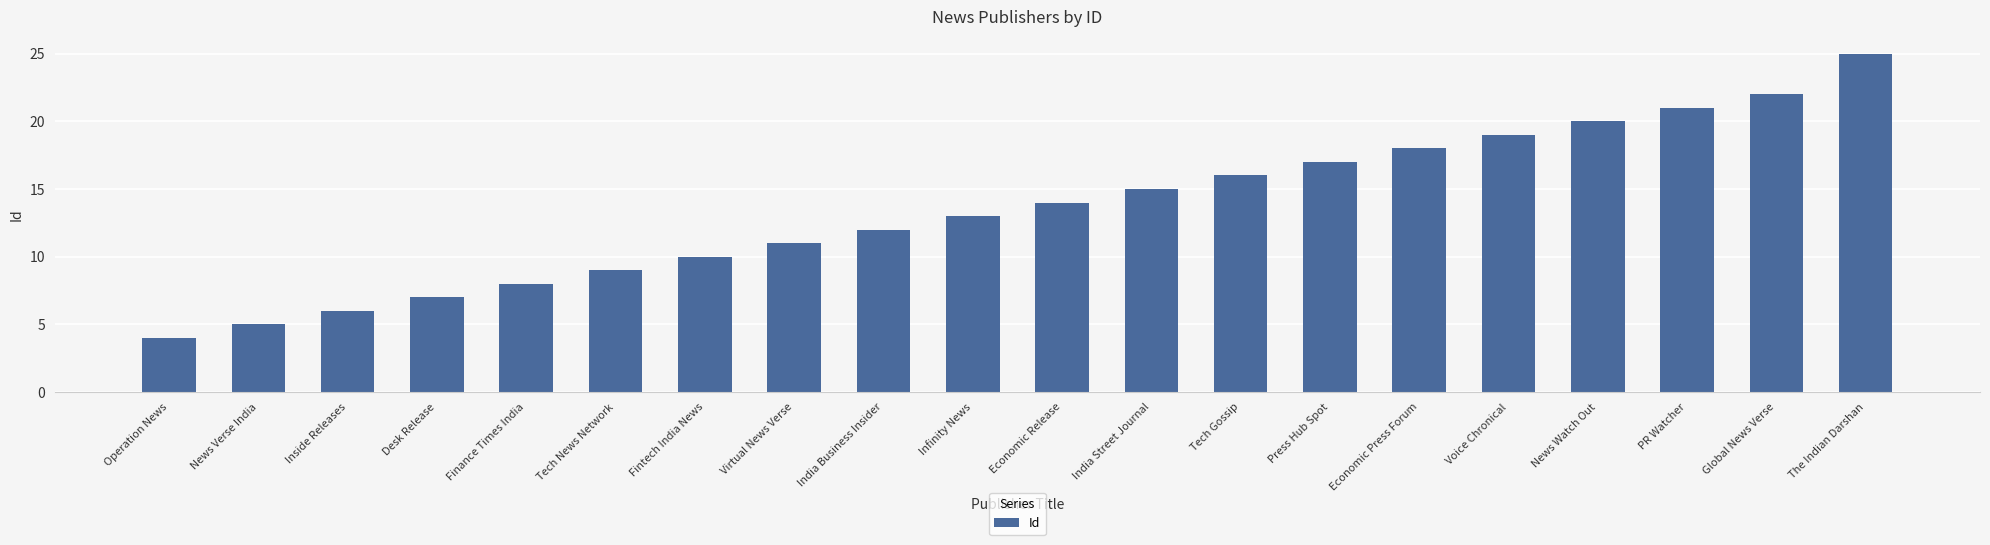

What is the value of the 4th bar from the left?

7